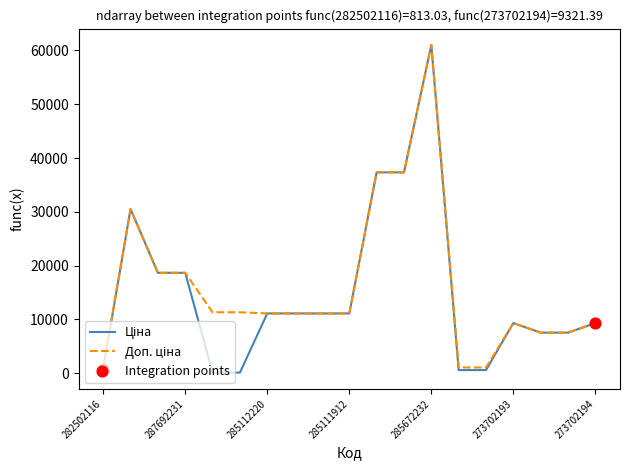

What is the greatest value displayed?

61024.7